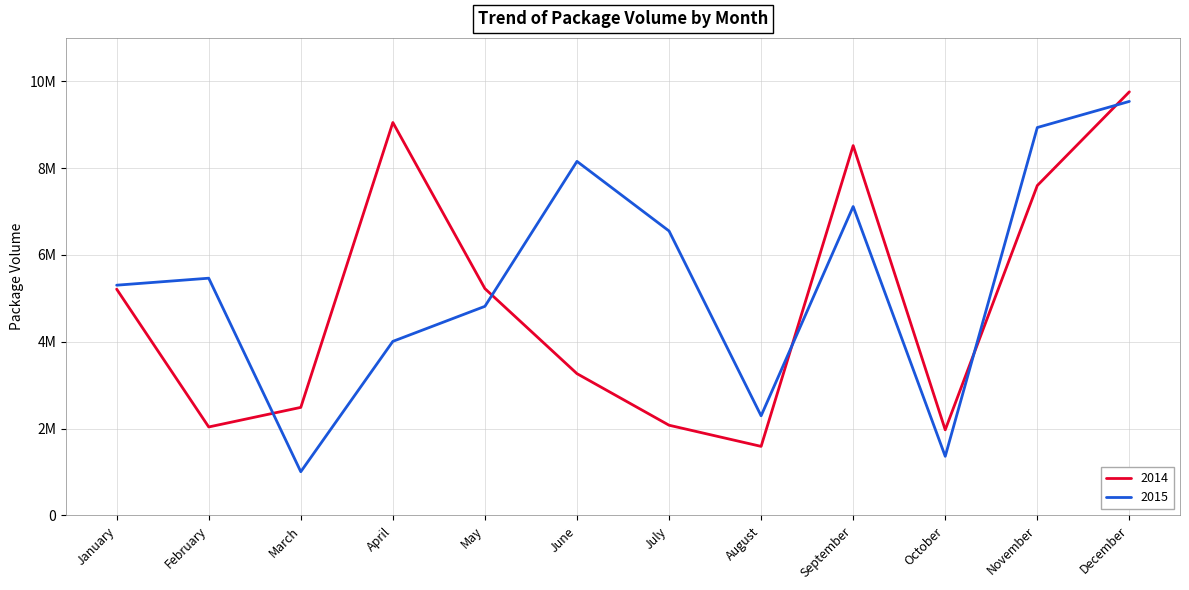

Does the chart display data point markers on the line(s)?

No